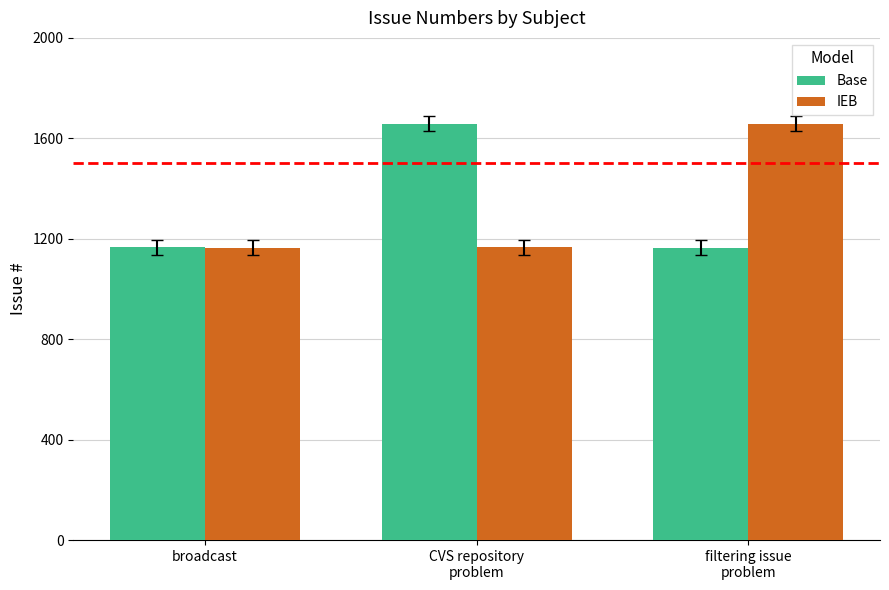

Are the bars grouped side by side (vs. stacked)?

Yes